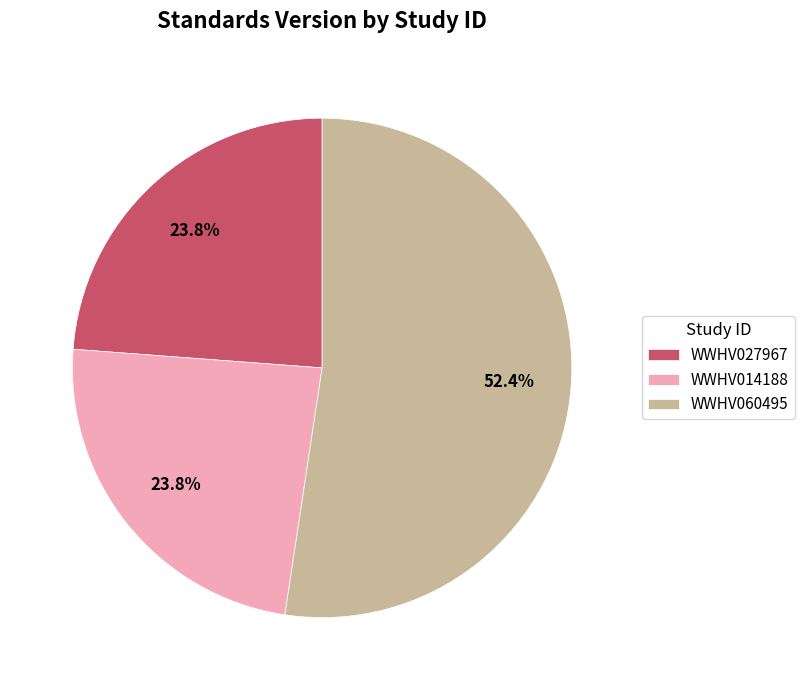

Does any single category account for the majority?

Yes